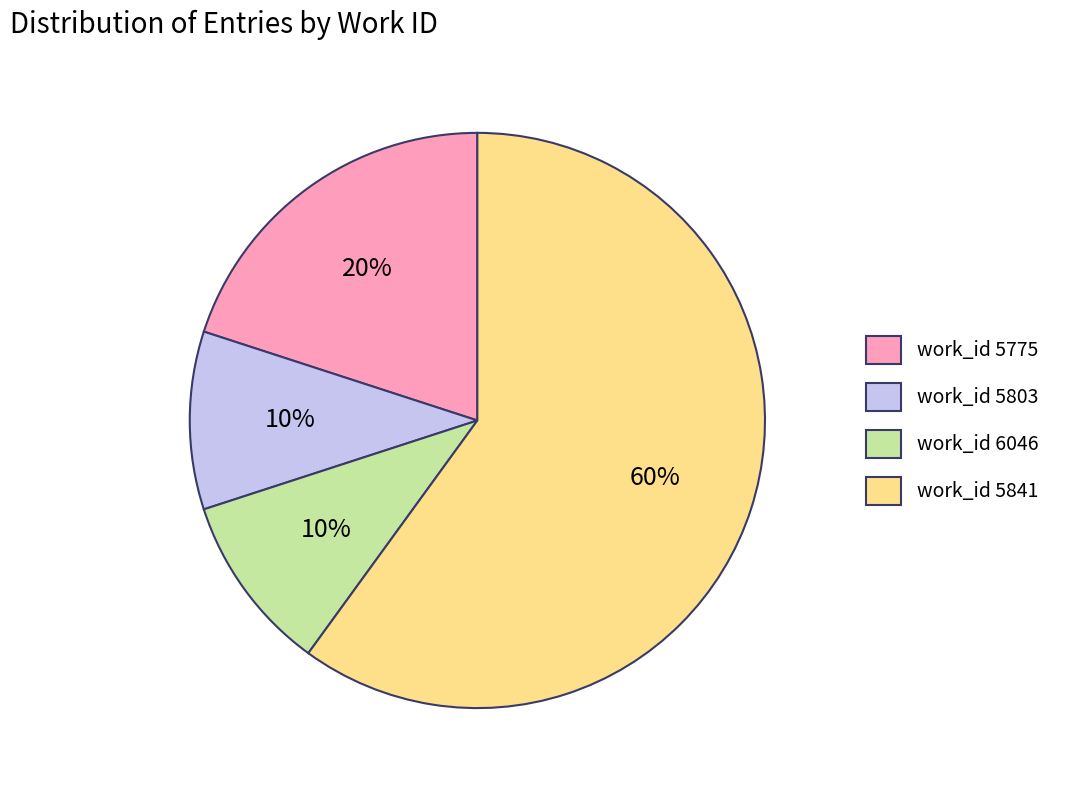

Is the sum of work_id 5803 and work_id 5841 greater than half?

Yes